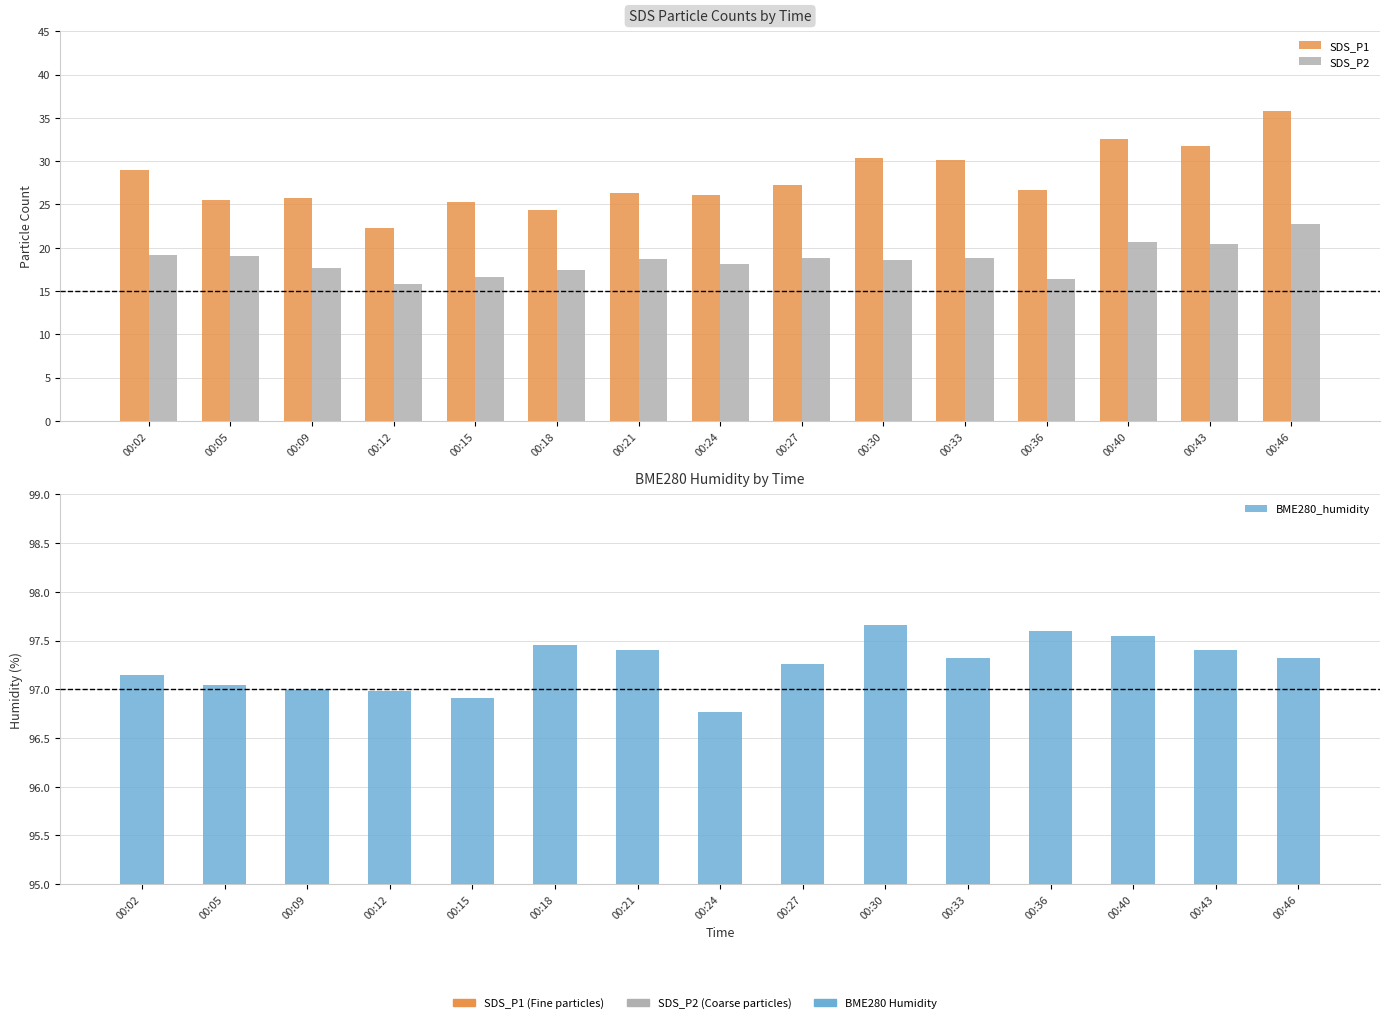

How many bars are there in total?

45